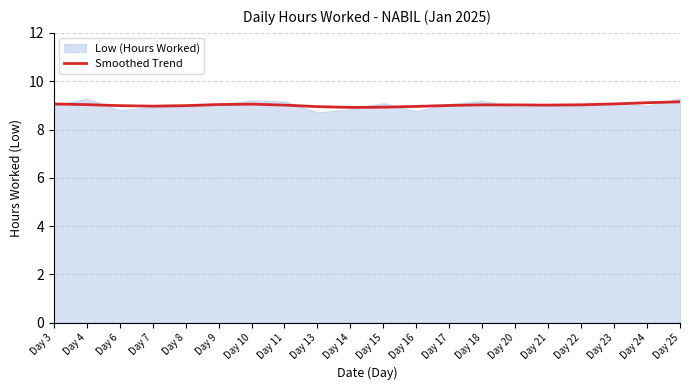

List the labels in order of value, smallest first.

Day 14, Day 15, Day 13, Day 16, Day 7, Day 6, Day 8, Day 17, Day 11, Day 21, Day 20, Day 18, Day 22, Day 4, Day 9, Day 10, Day 3, Day 23, Day 24, Day 25